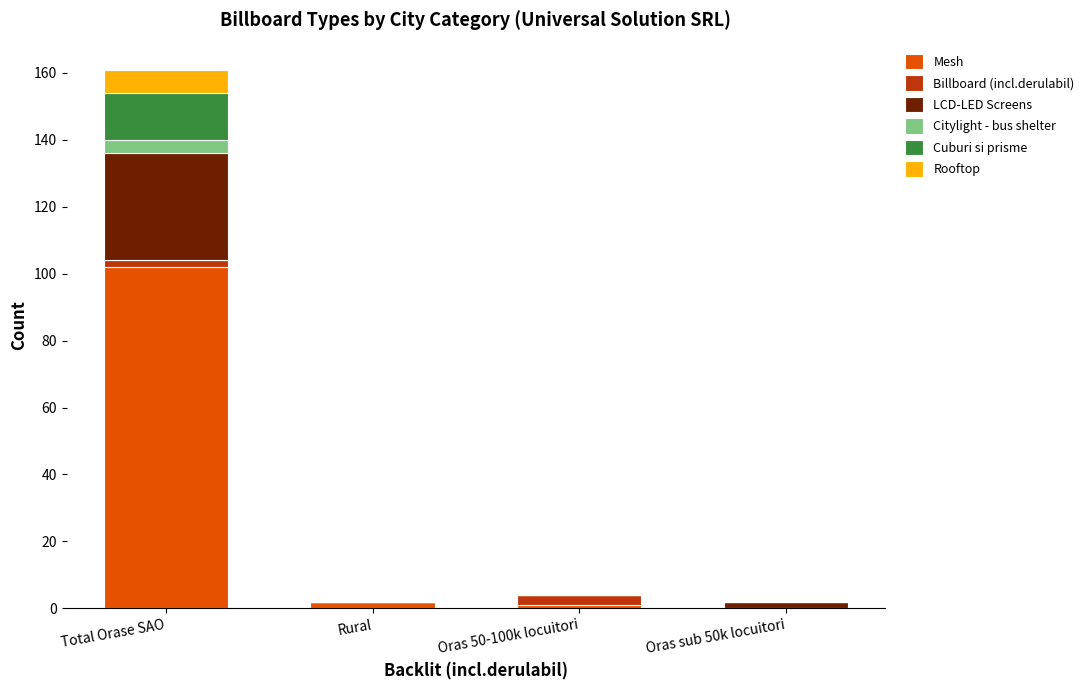

How many data points does each series have?

4